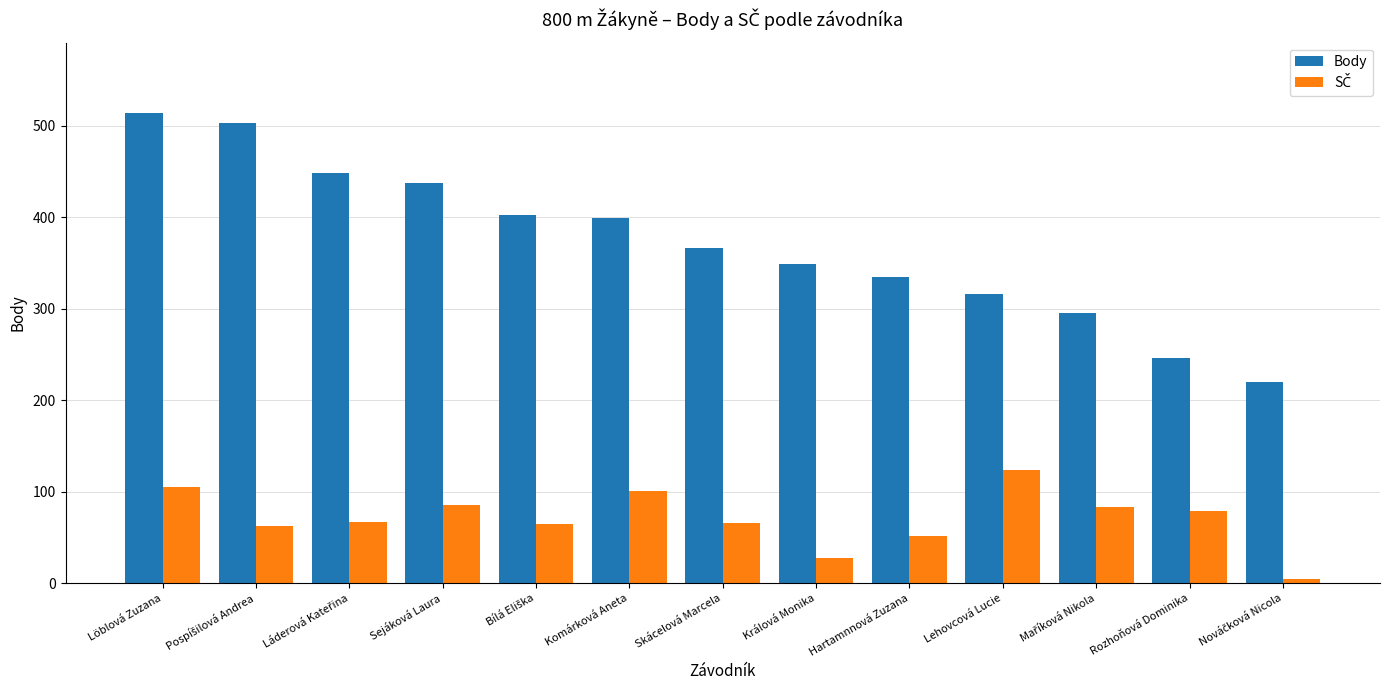

Where does the Body series first go above 367?

Löblová Zuzana